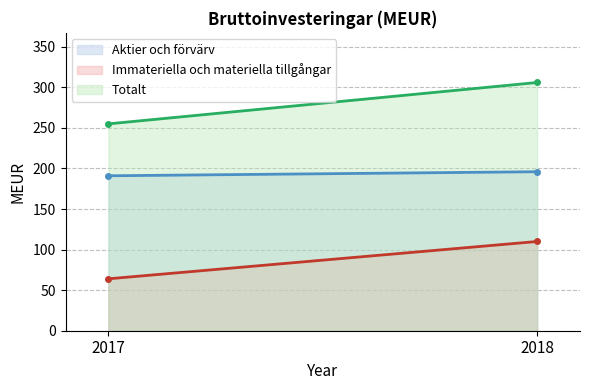

Where is Totalt nearest to the value 280?

2017